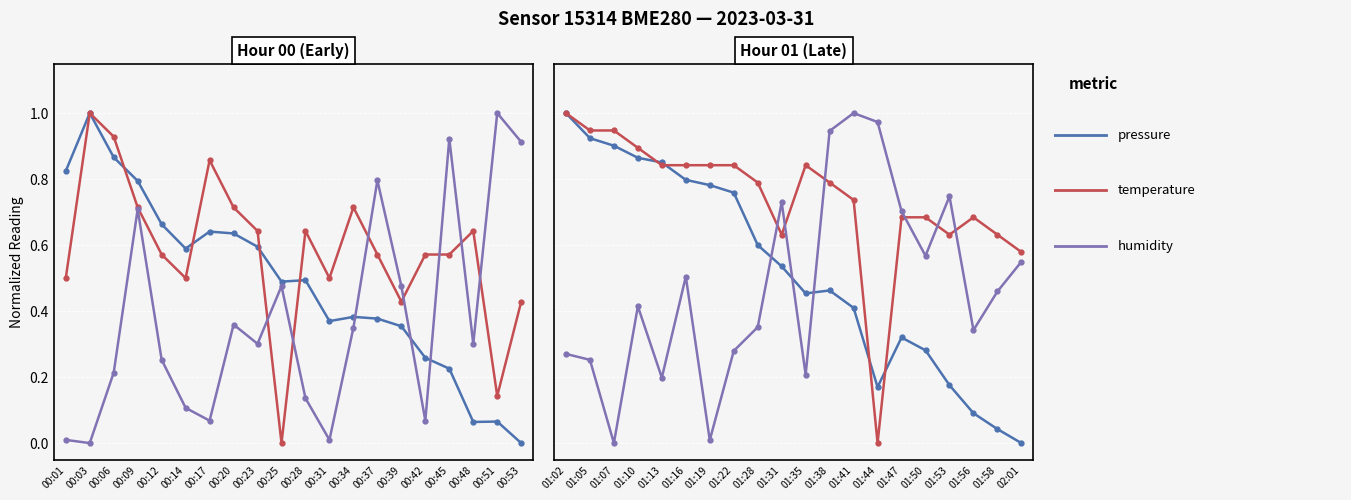

What is the value of the pressure point at the 10th from the left?

0.5